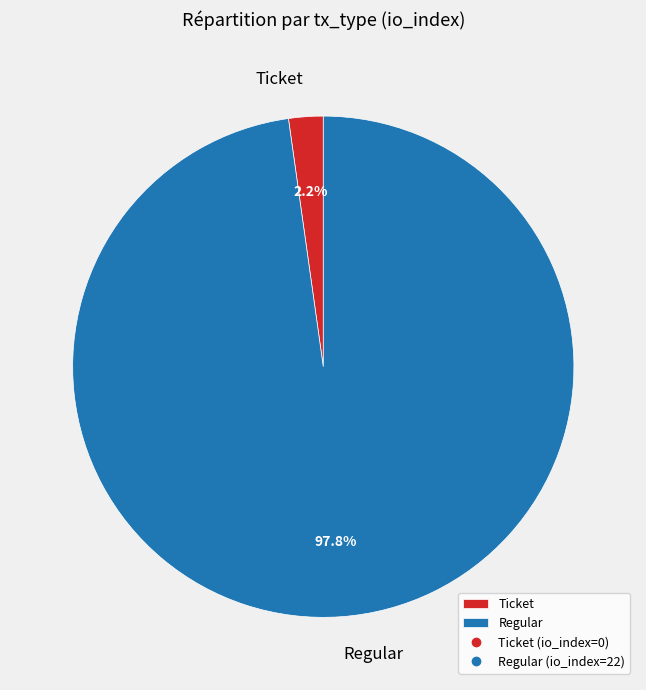

Rank the categories by value from highest to lowest.

Regular, Ticket